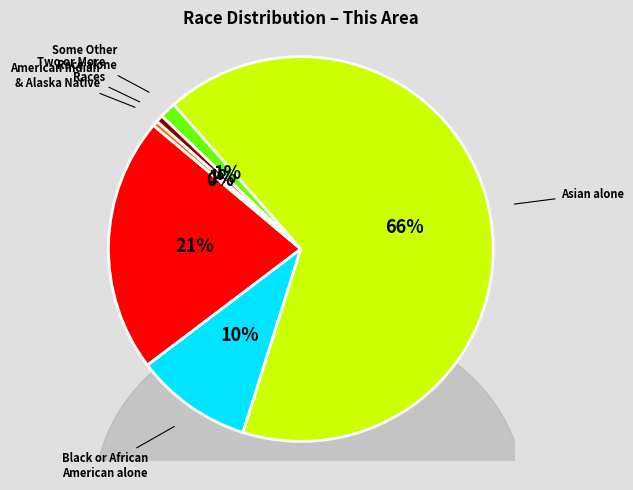

To the nearest percent, what portion does Black or African American alone represent?

10%